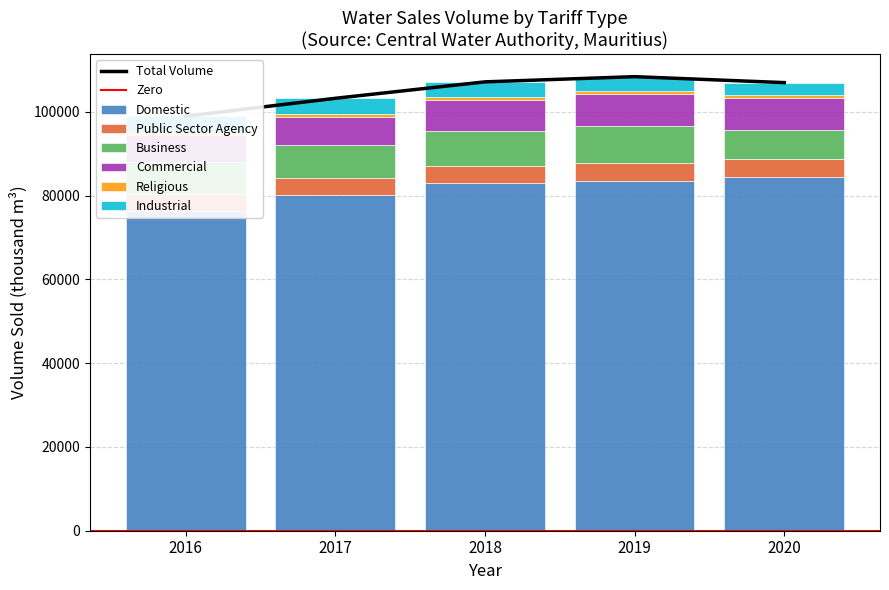

Is the value of Commercial at 2020 greater than the value of Public Sector Agency at 2020?

Yes